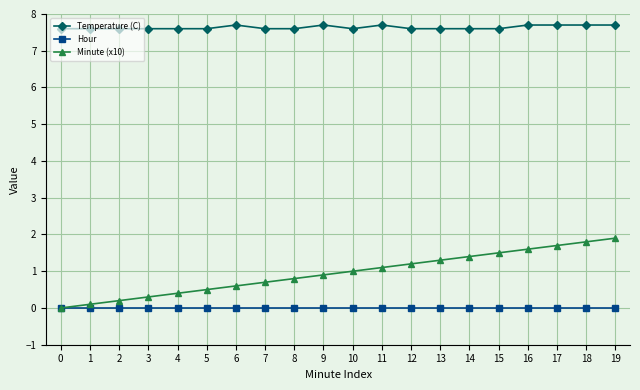

The Temperature (C) series shows 7.6 at 0. True or false?

True